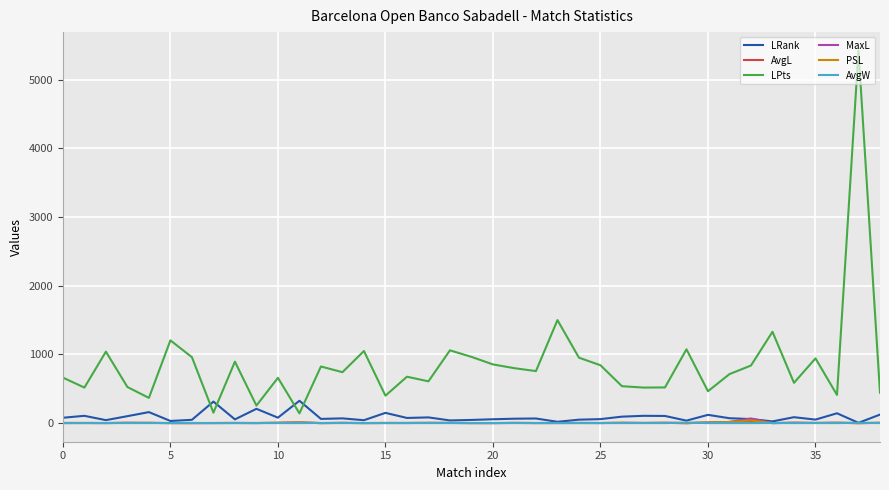

How many categories are shown in the chart?

39